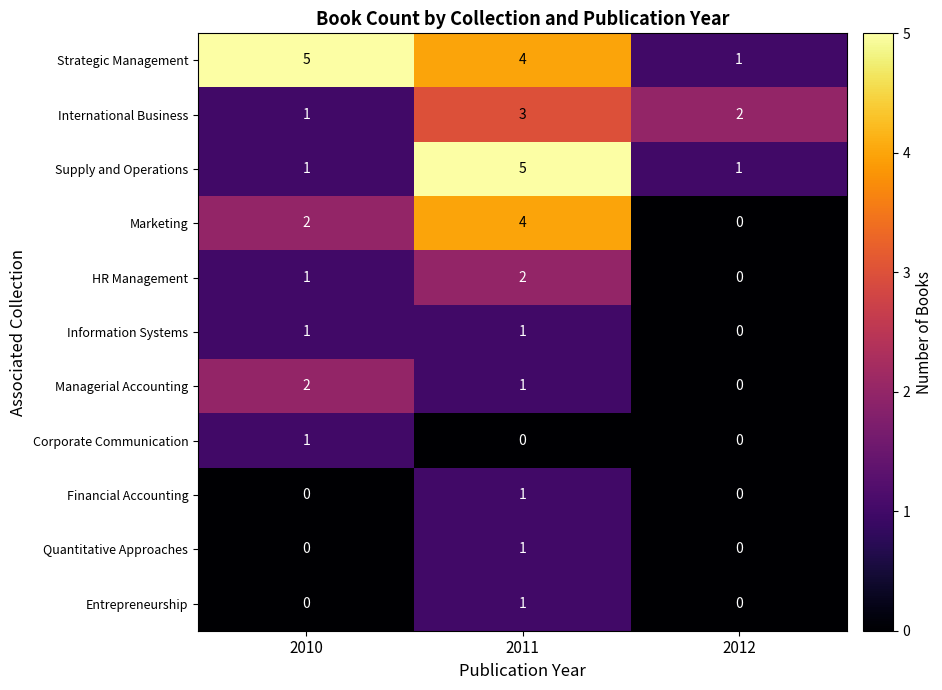

List the labels in order of HR Management value, largest first.

2011, 2010, 2012